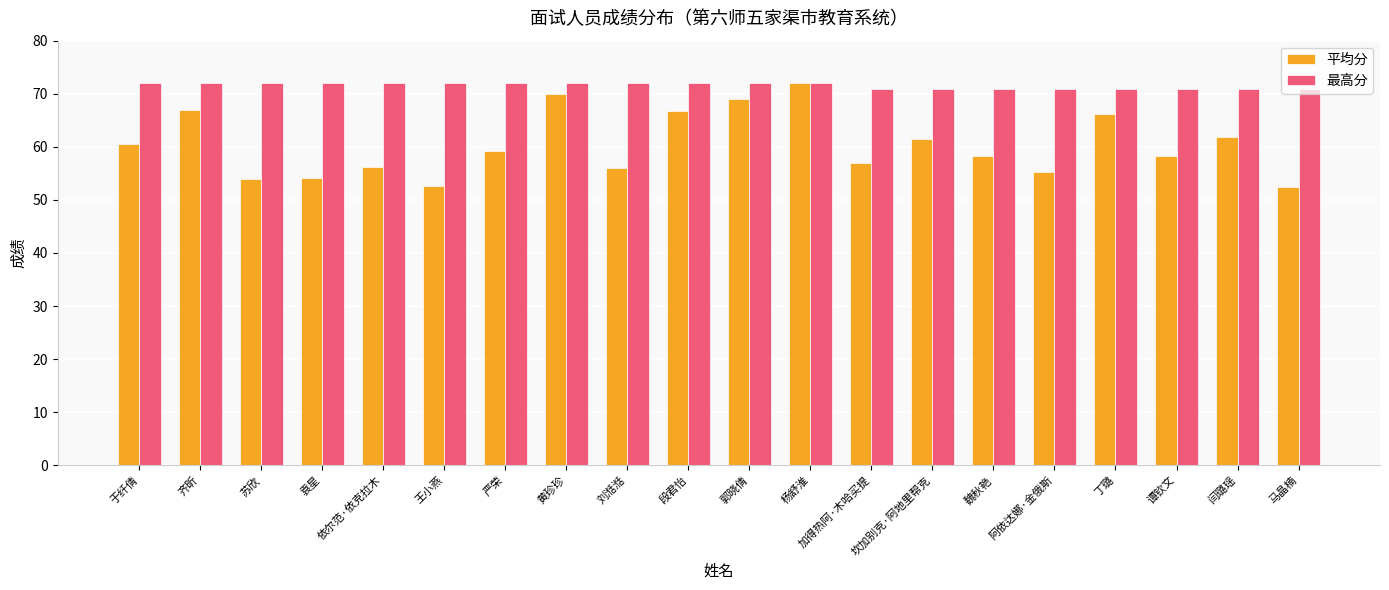

What is the value of the 最高分 bar at the 9th from the left?

72.0